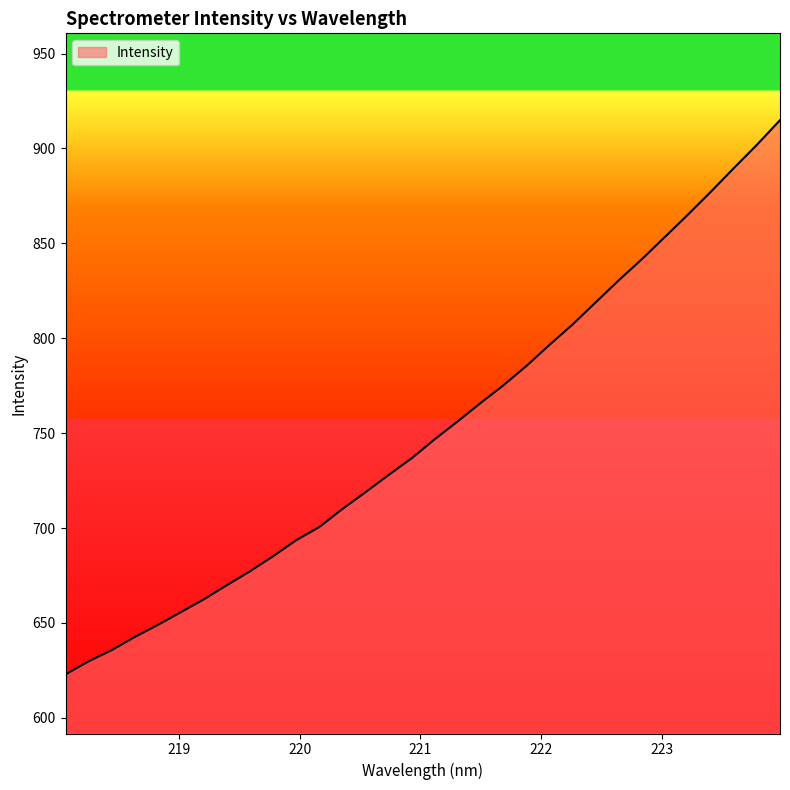

What is the maximum value shown in the chart?

914.9